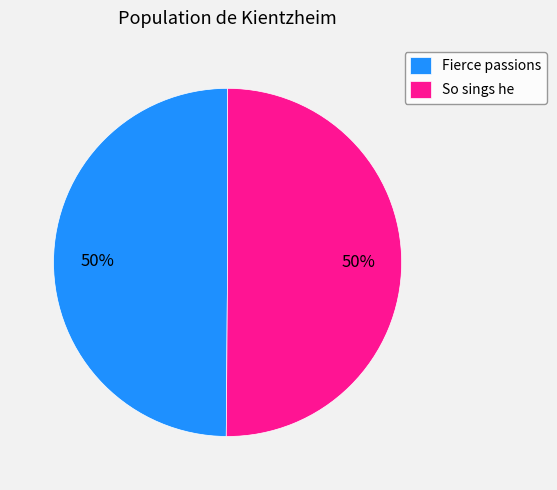

How many segments does this pie chart have?

2